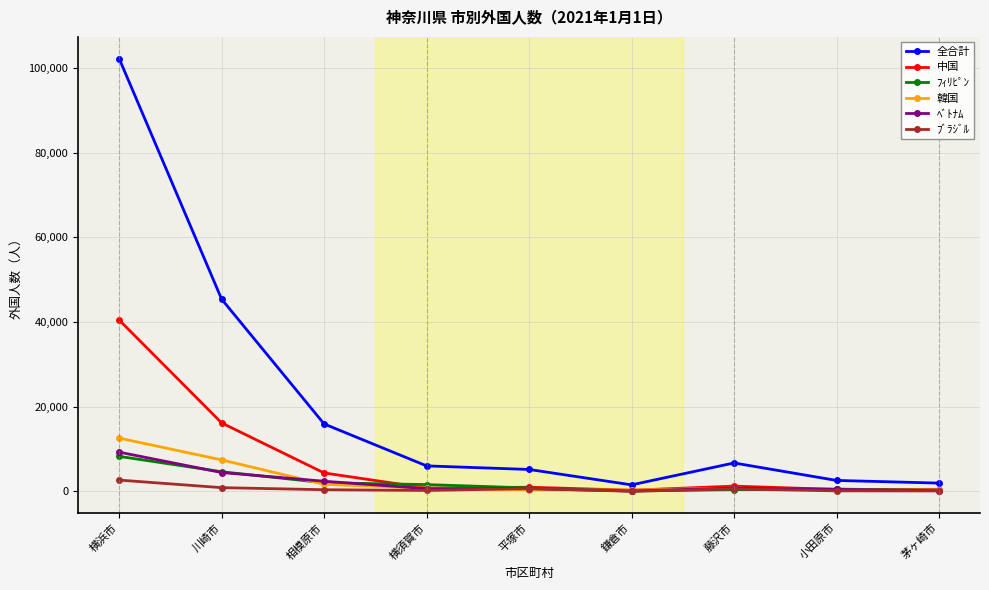

Does the chart have visible grid lines?

Yes